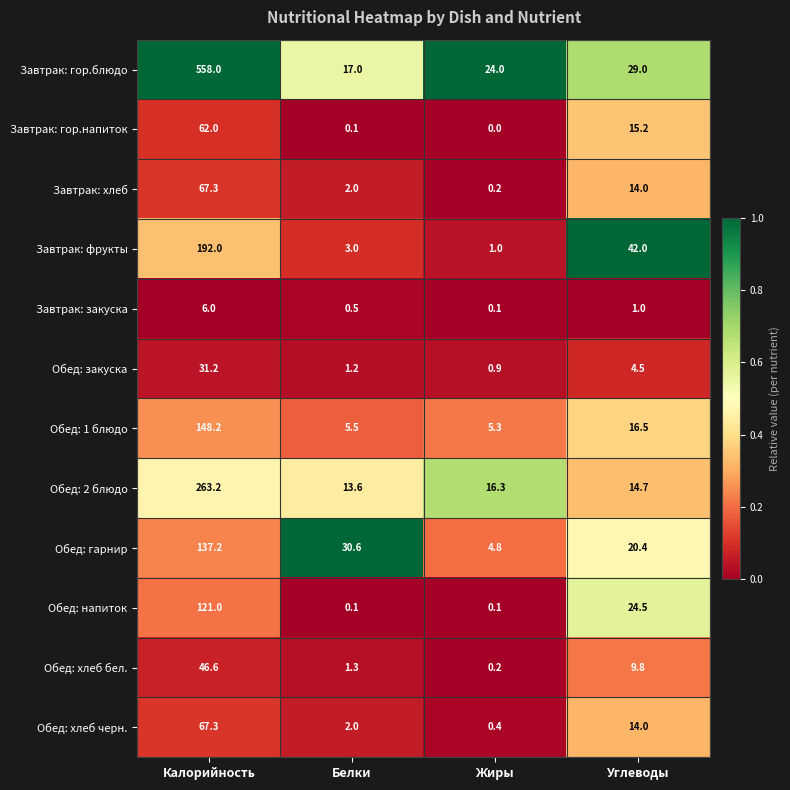

Count the number of categories in the chart.

4